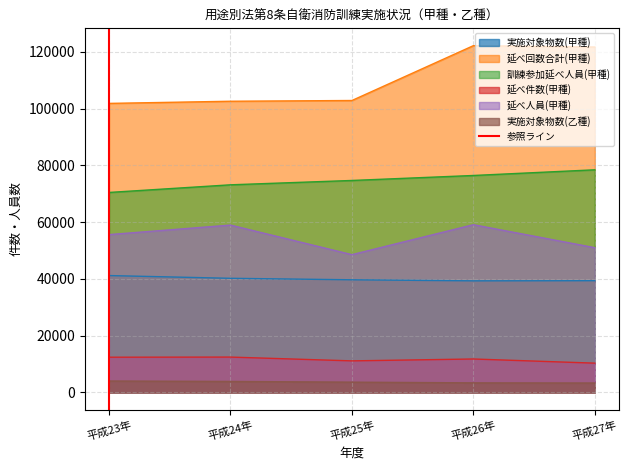

The value of 延べ人員(甲種) at 平成24年 is 31194. True or false?

False